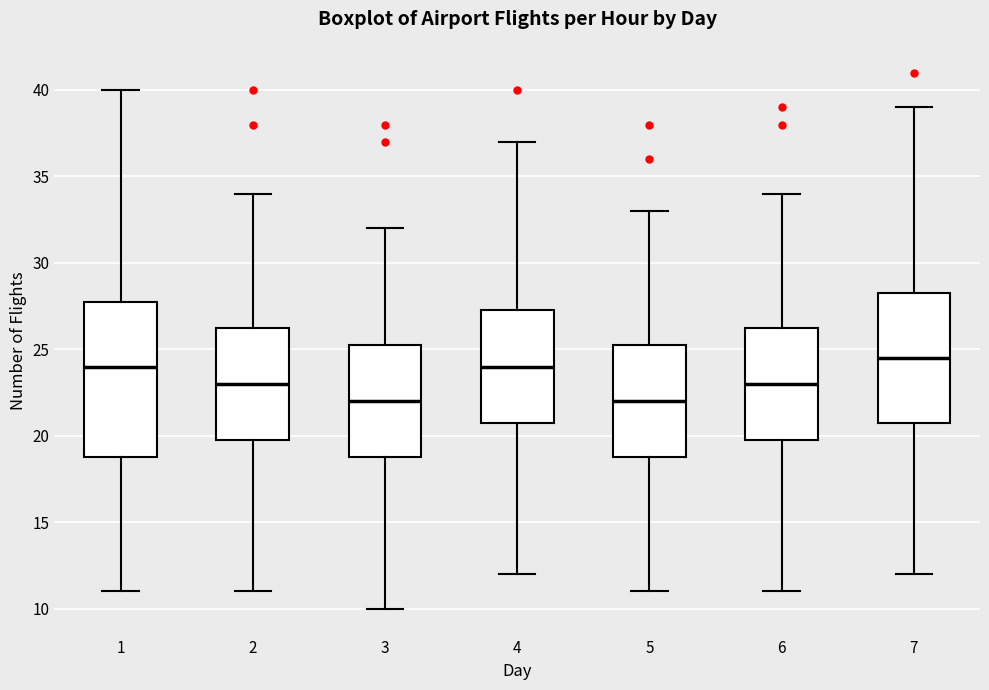

Reading left to right, transcribe this box plot: for each box, give where its median line is, the range the box spans, and where its two whiskers end, as read against the y-axis. The values are not printed on the chart, so give them approximately, as read against the axis.

1: median 24.0, box 19.0 to 28.0, whiskers 11.0 to 40.0
2: median 23.0, box 20.0 to 26.5, whiskers 11.0 to 34.0
3: median 22.0, box 19.0 to 25.5, whiskers 10.0 to 32.0
4: median 24.0, box 21.0 to 27.5, whiskers 12.0 to 37.0
5: median 22.0, box 19.0 to 25.5, whiskers 11.0 to 33.0
6: median 23.0, box 20.0 to 26.5, whiskers 11.0 to 34.0
7: median 24.5, box 21.0 to 28.5, whiskers 12.0 to 39.0